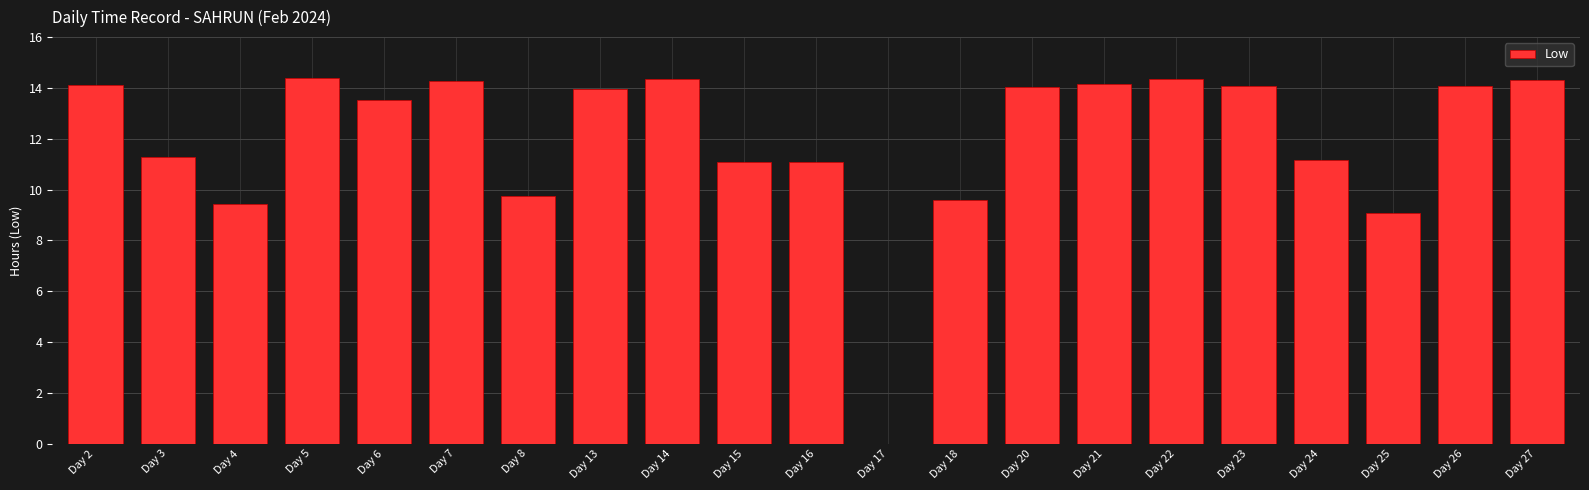

What is the sum of all values?

252.1